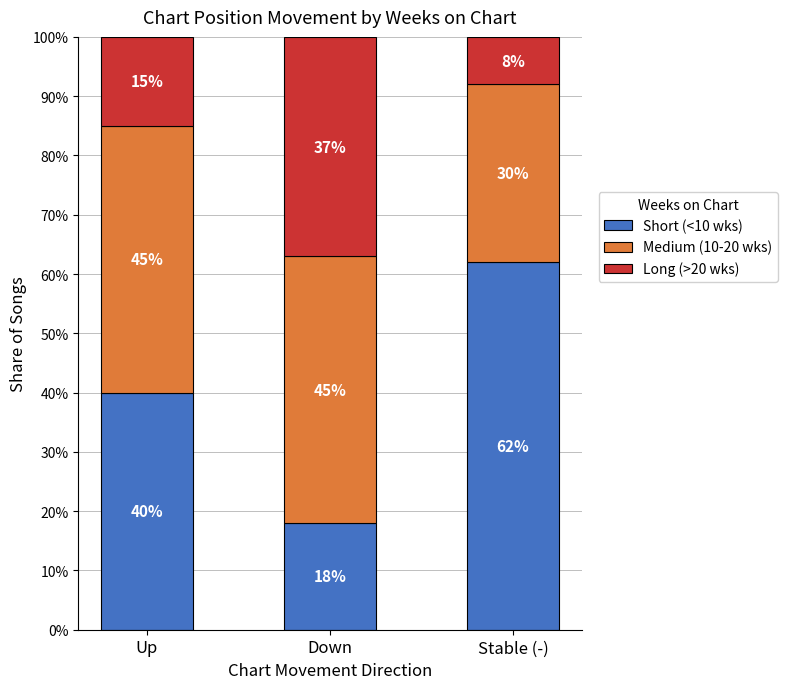

What are all the series names shown in the legend?

Short (<10 wks), Medium (10-20 wks), Long (>20 wks)